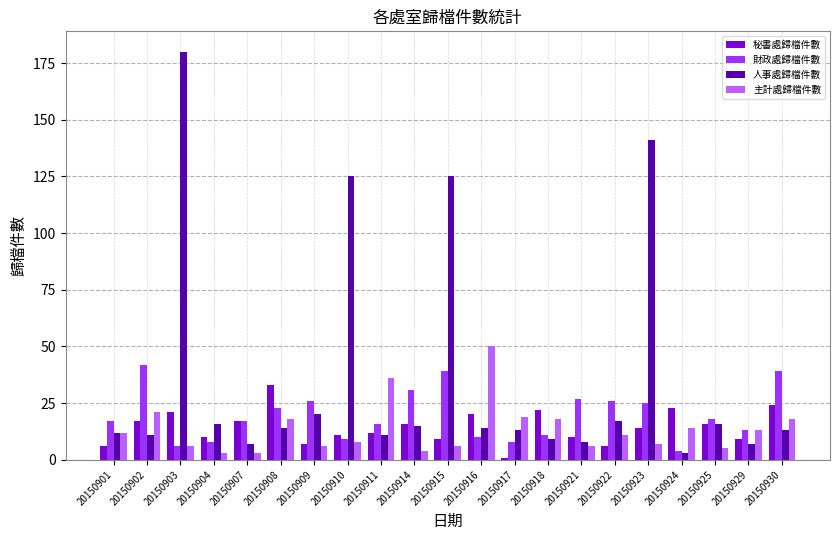

Where is 財政處歸檔件數 nearest to the value 23?

20150908